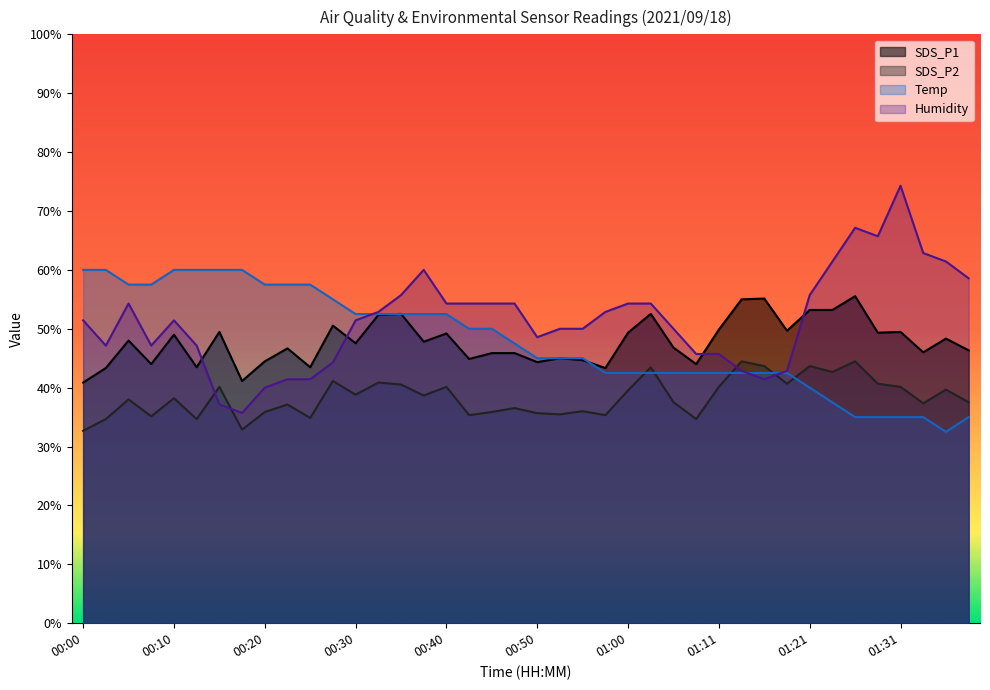

How many intersections are there between Humidity and SDS_P1?

4